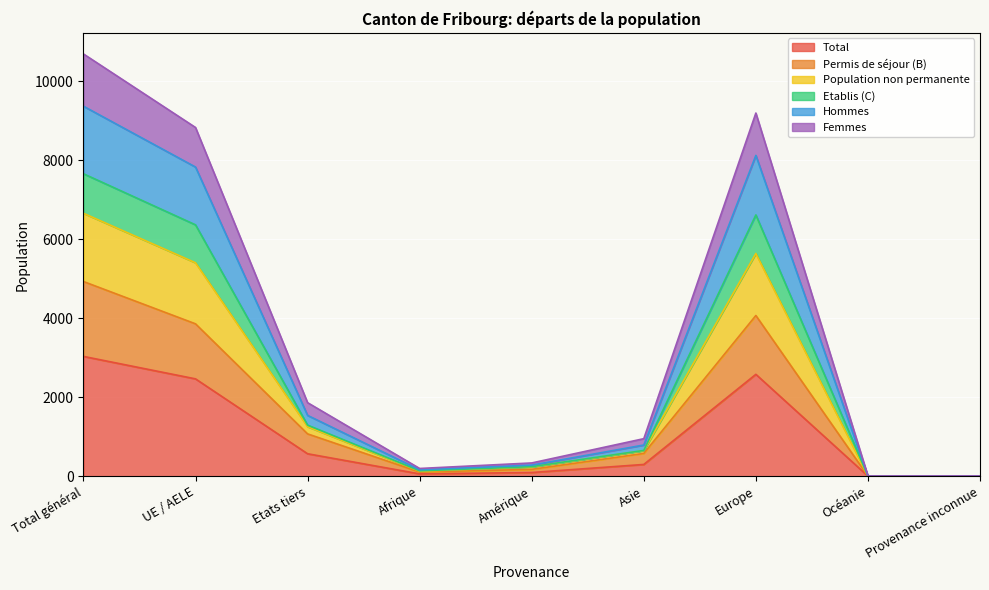

How many values in the Total series are below 298?

4